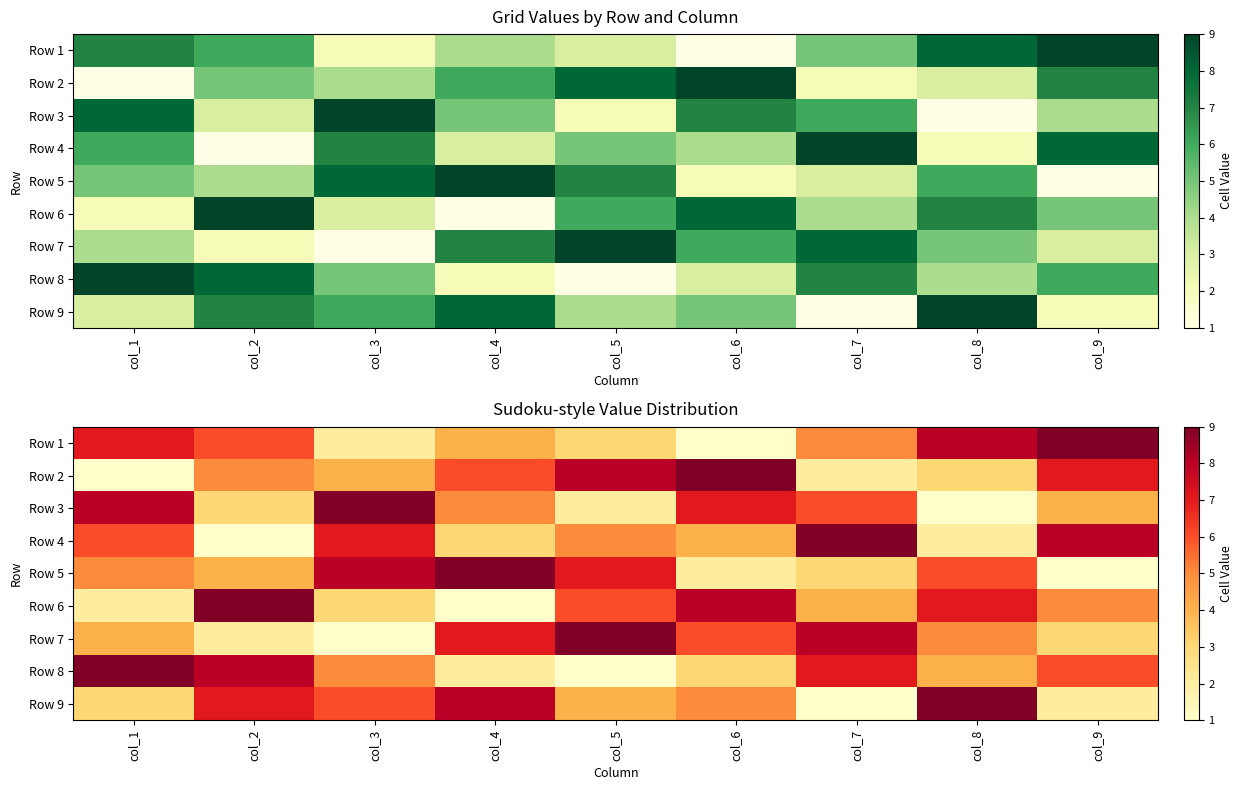

What is the maximum value shown in the chart?

9